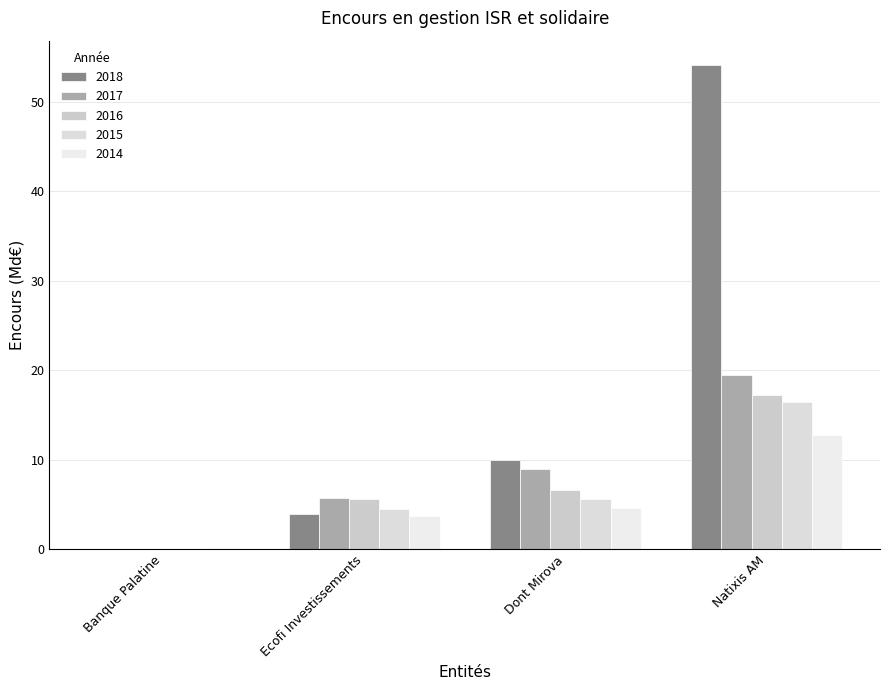

Is the value of 2017 at Natixis AM greater than the value of 2018 at Dont Mirova?

Yes